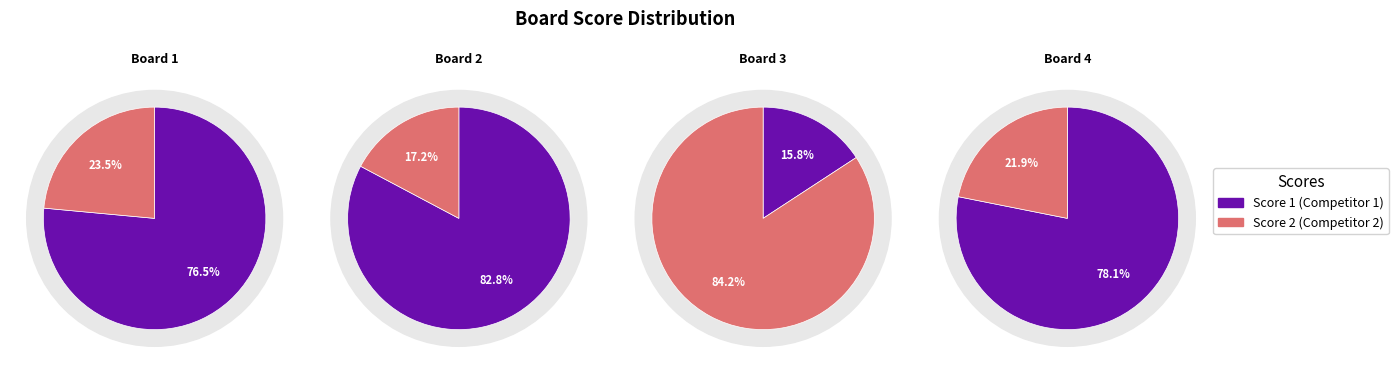

Count the number of slices in the pie.

4